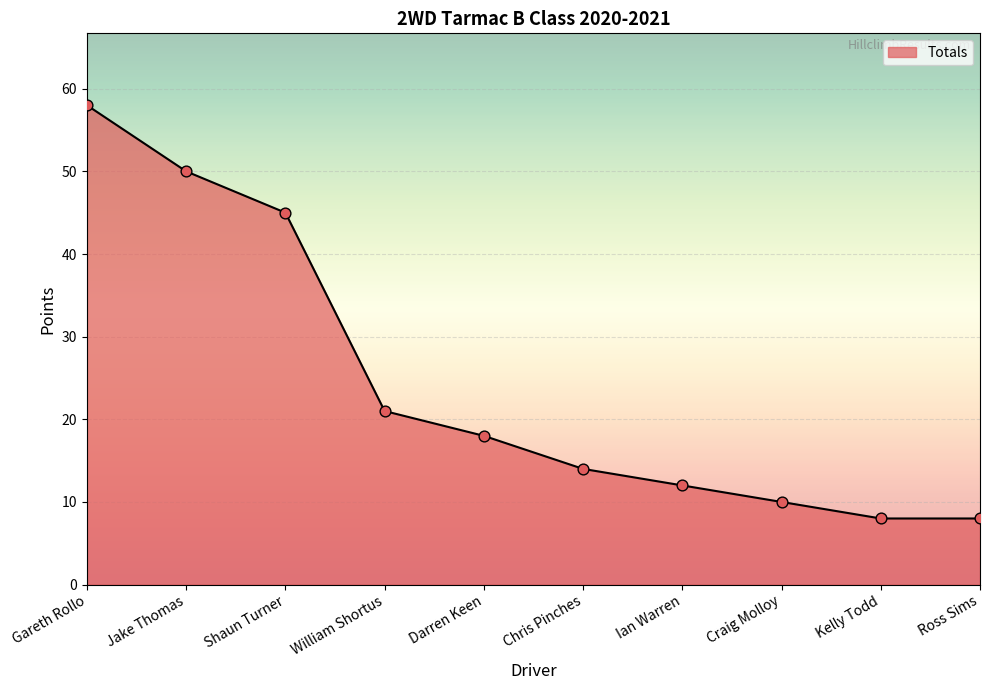

What is the change in value from Gareth Rollo to Ian Warren?

-46